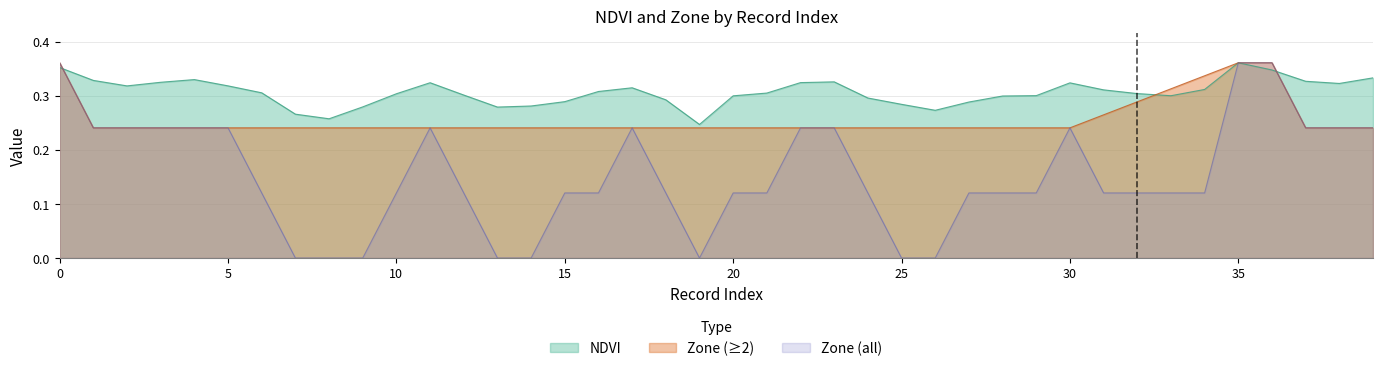

How many interior local peaks does the NDVI series have?

6